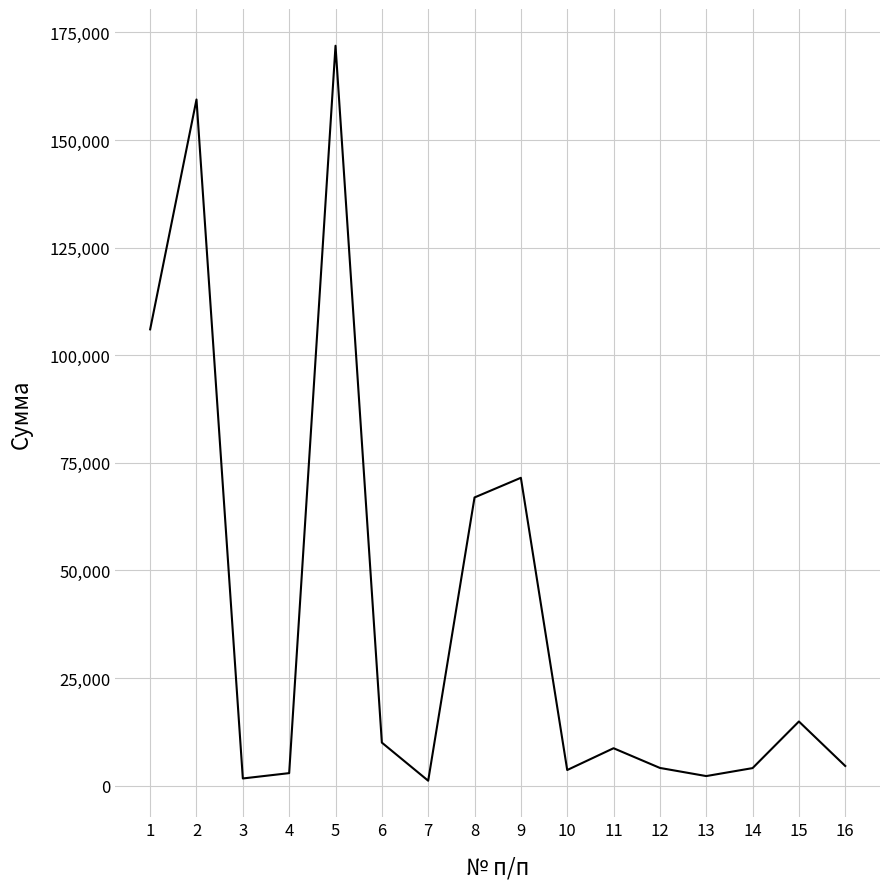

What is the average value?

39619.7